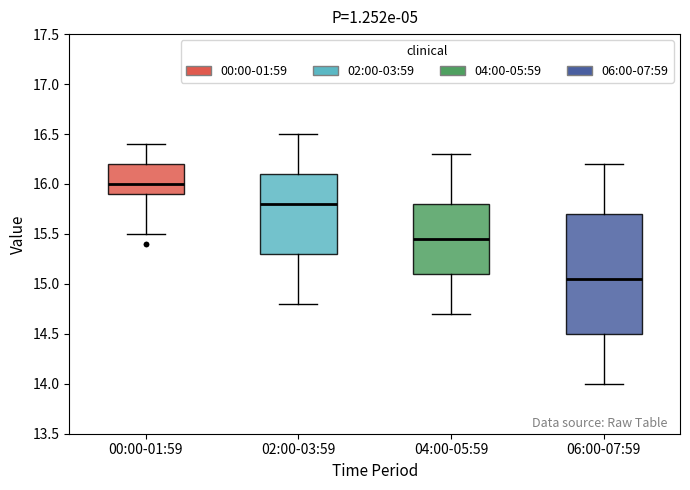

Where does the median line of the box for 04:00-05:59 sit on the y-axis? The values are not printed on the chart, so give them approximately, as read against the axis.

15.45